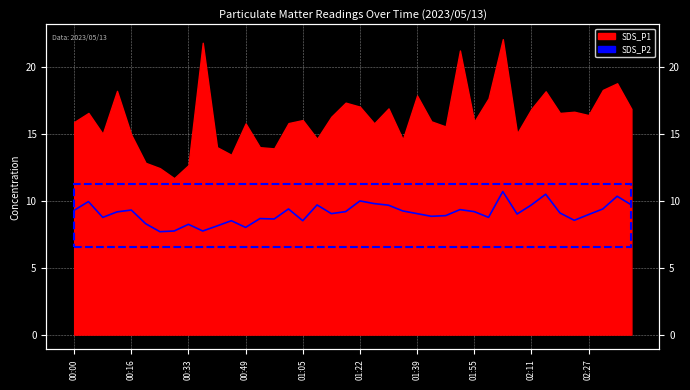

True or false: the data has more than 1 interior local peaks.

True